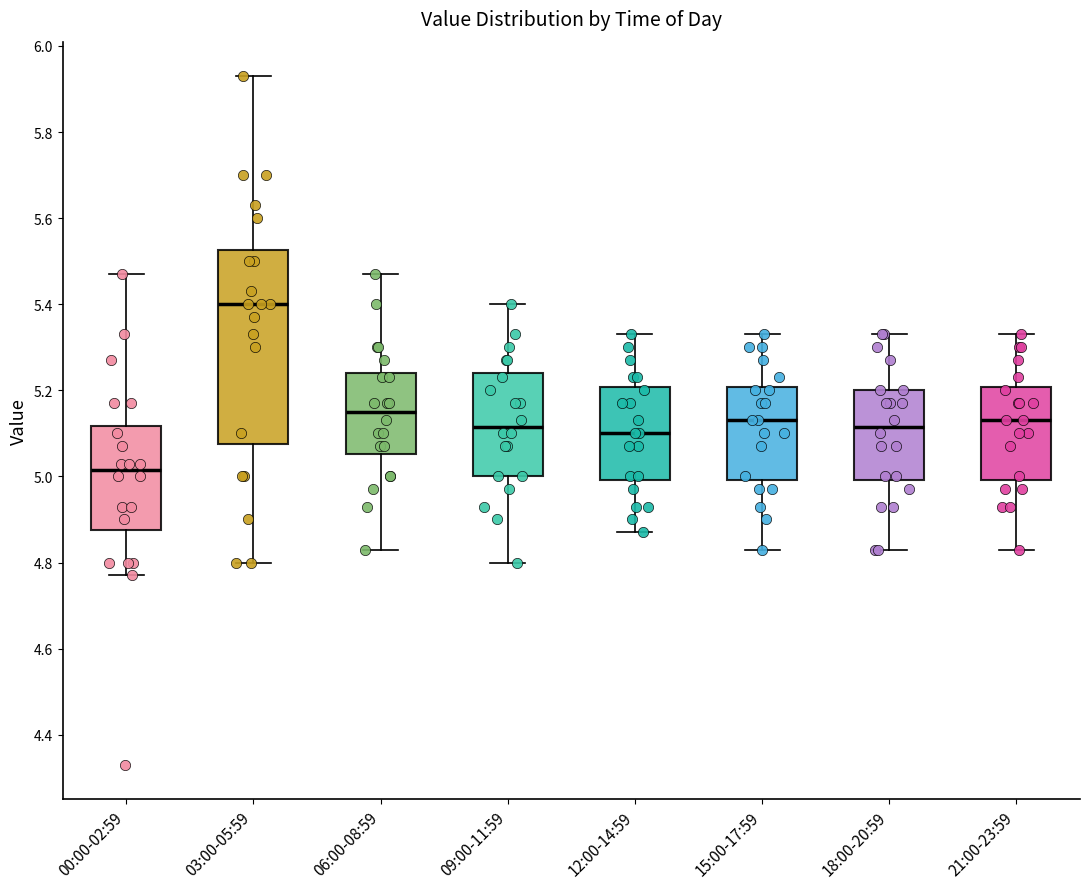

Which box is the tallest, from its lower edge to its upper edge?

03:00-05:59